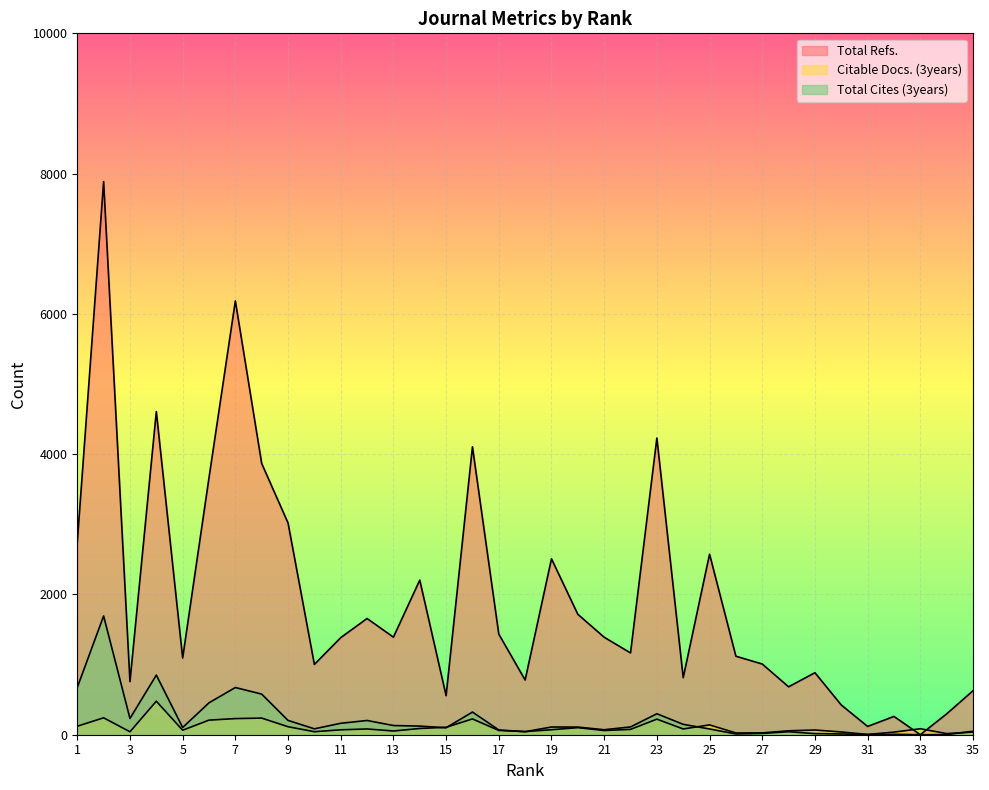

Where does the Total Cites (3years) series first go above 109?

1